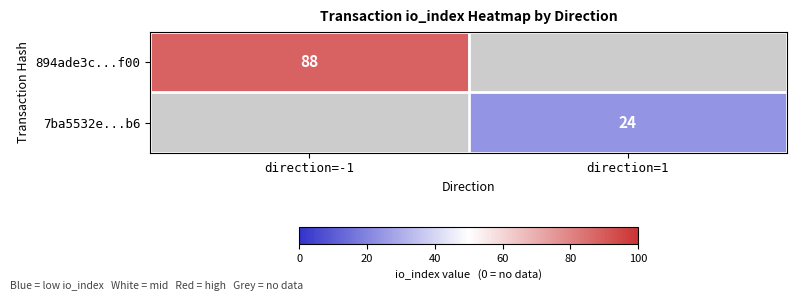

Is the value of 7ba5532e...b6 at direction=1 greater than the value of 894ade3c...f00 at direction=-1?

No